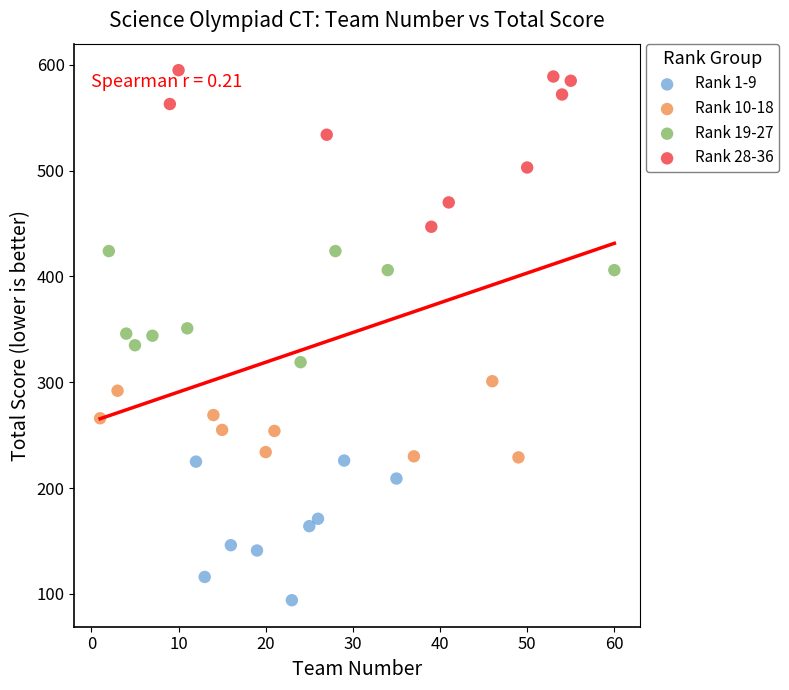

Which series contains the lowest Y value?

Rank 1-9